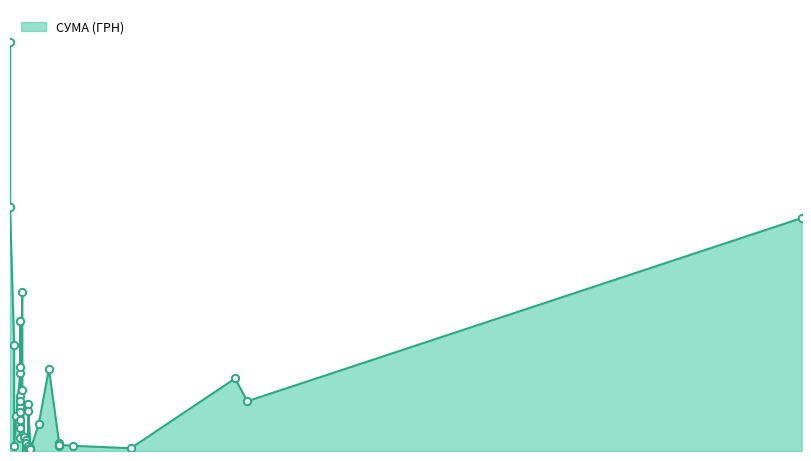

What is the change in value from 08.04.2016 to 05.04.2016?

+6432.9